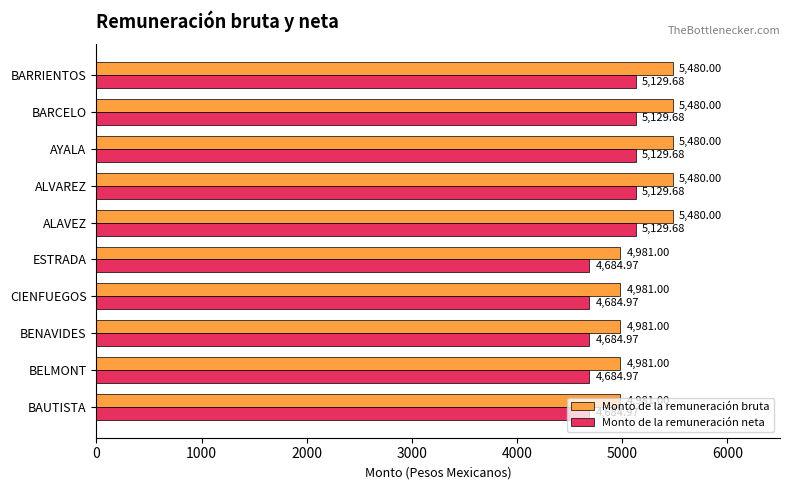

What is the average value of the Monto de la remuneración bruta series?

5230.5